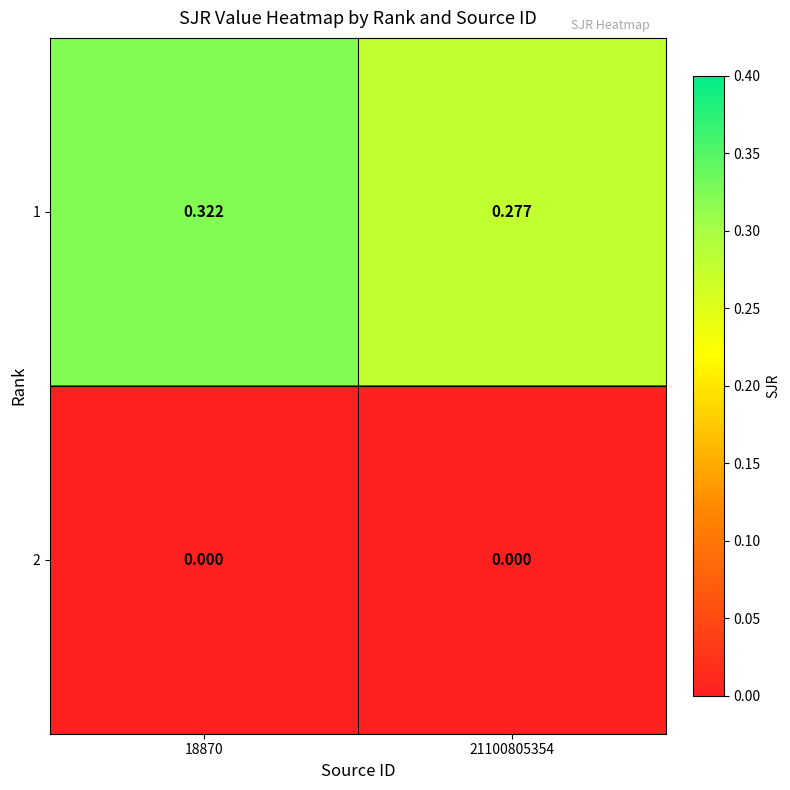

Count the number of categories in the chart.

2